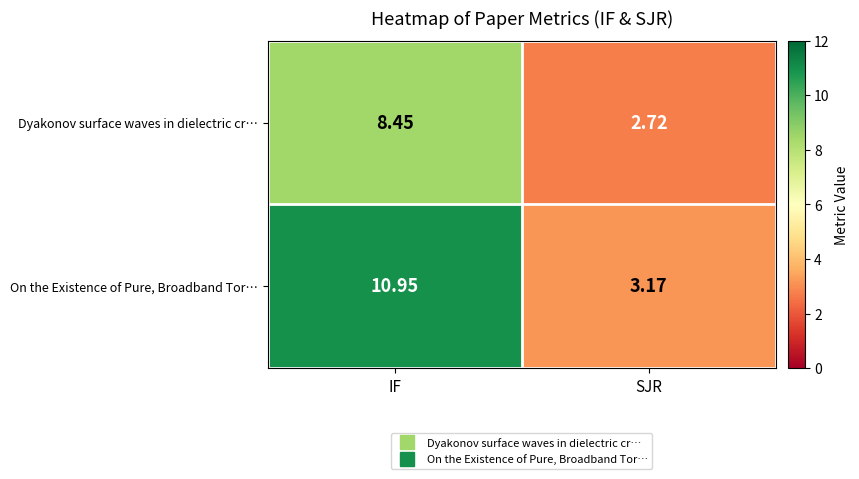

Which category has the lowest value across all series?

SJR